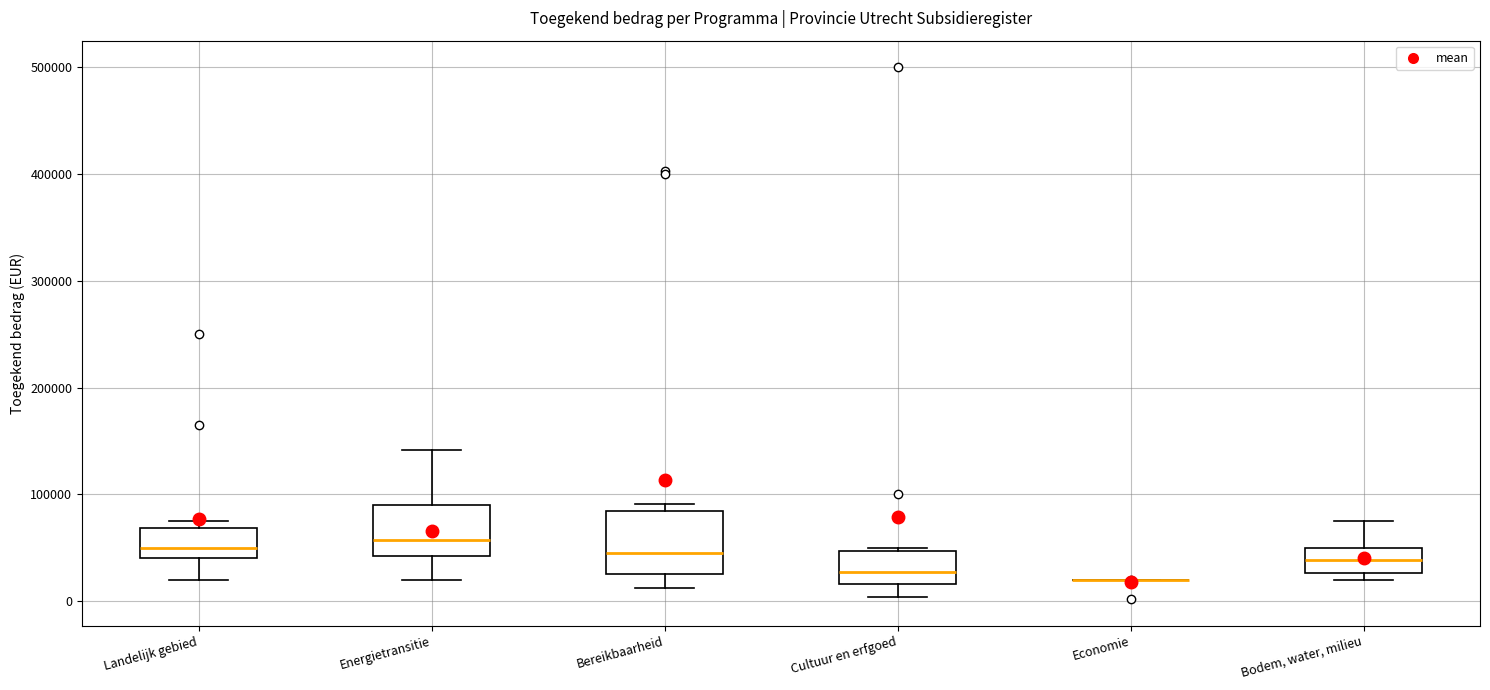

Reading left to right, transcribe this box plot: for each box, give where its median line is, the range the box spans, and where its two whiskers end, as read against the y-axis. The values are not printed on the chart, so give them approximately, as read against the axis.

Landelijk gebied: median 50000, box 40000 to 70000, whiskers 20000 to 80000
Energietransitie: median 60000, box 40000 to 90000, whiskers 20000 to 140000
Bereikbaarheid: median 50000, box 30000 to 80000, whiskers 10000 to 90000
Cultuur en erfgoed: median 30000, box 20000 to 50000, whiskers 0 to 50000 (just above the box's upper edge)
Economie: box collapsed to a line at 20000, whiskers 20000 to 20000
Bodem, water, milieu: median 40000, box 30000 to 50000, whiskers 20000 to 80000